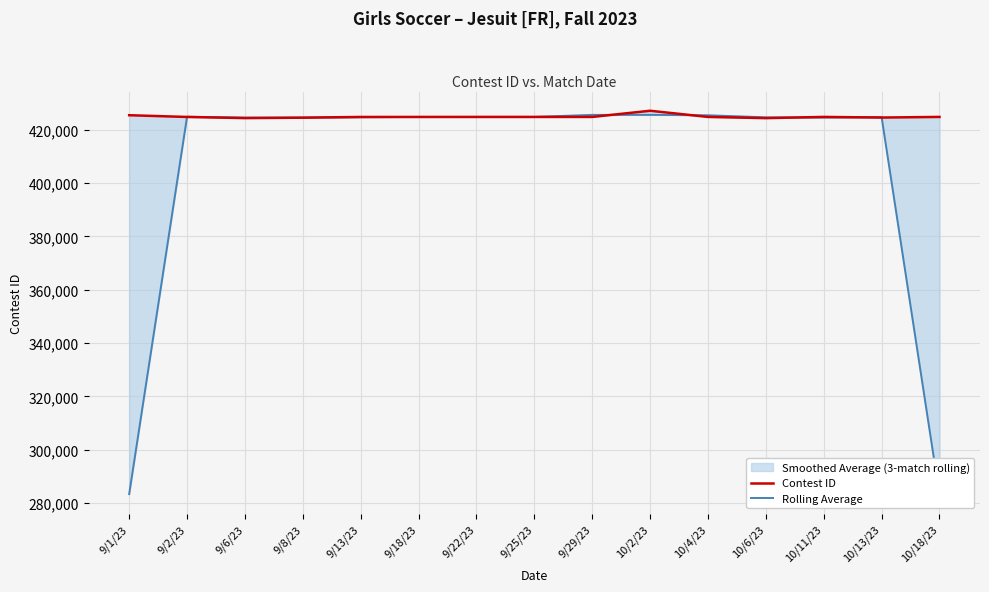

Reading left to right, transcribe all the data shown in this chart.

Contest ID: 9/1/23=425452.0	9/2/23=424800.0	9/6/23=424378.0	9/8/23=424532.0	9/13/23=424799.0	9/18/23=424804.0	9/22/23=424807.0	9/25/23=424809.0	9/29/23=424811.0	10/2/23=427124.0	10/4/23=424813.0	10/6/23=424362.0	10/11/23=424814.0	10/13/23=424581.0	10/18/23=424815.0
Rolling Average: 9/1/23=283417.3	9/2/23=424876.7	9/6/23=424570.0	9/8/23=424569.7	9/13/23=424711.7	9/18/23=424803.3	9/22/23=424806.7	9/25/23=424809.0	9/29/23=425581.3	10/2/23=425582.7	10/4/23=425433.0	10/6/23=424663.0	10/11/23=424585.7	10/13/23=424736.7	10/18/23=283132.0